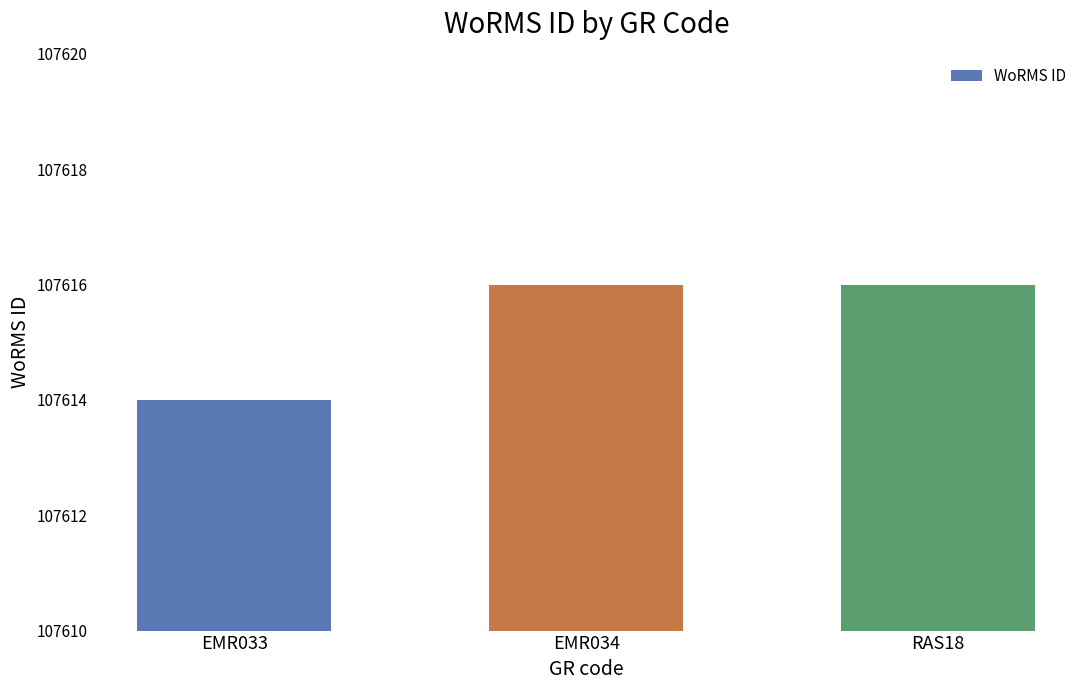

What is the label of the 2nd bar from the right?

EMR034